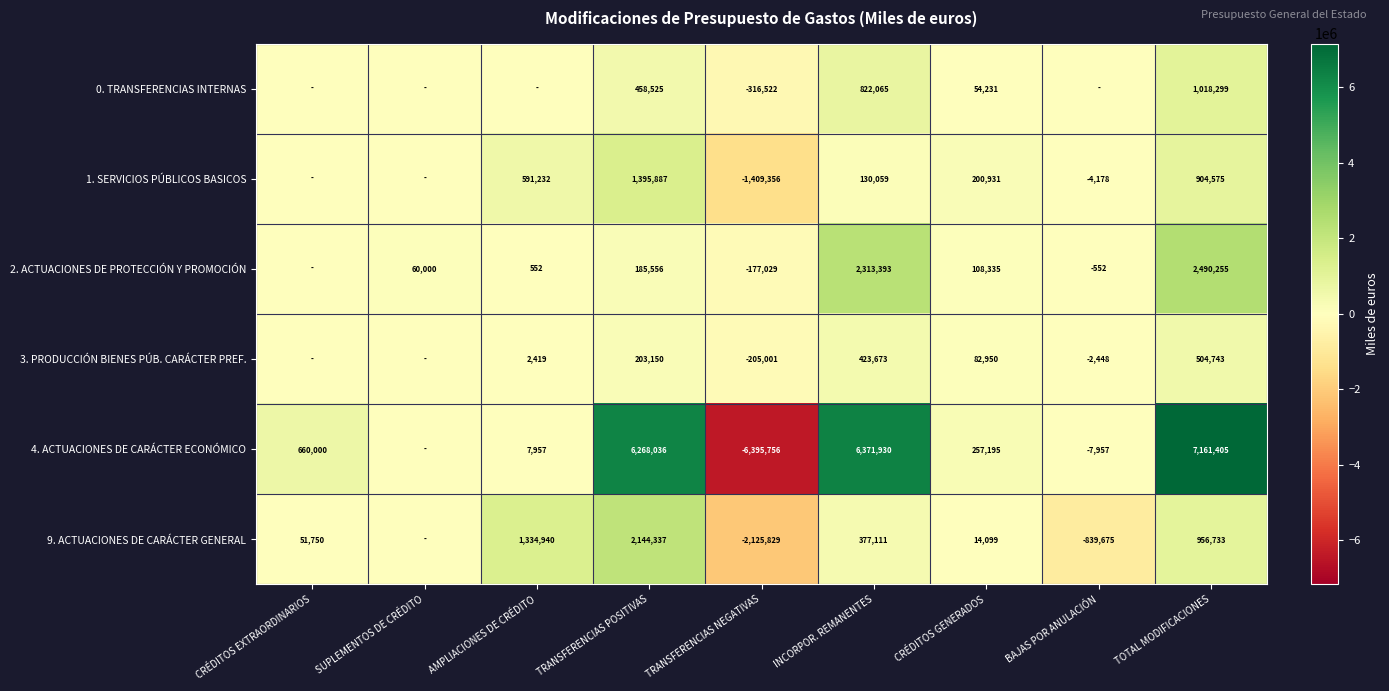

True or false: 2. ACTUACIONES DE PROTECCIÓN Y PROMOCIÓN has a value of 2490255 at TOTAL MODIFICACIONES.

True